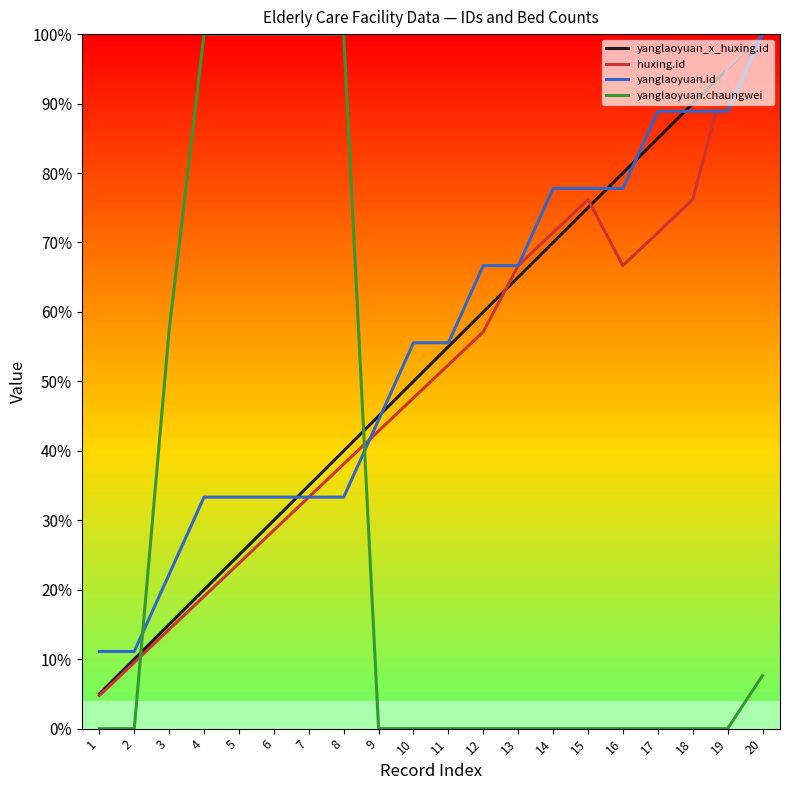

Which series has the widest spread of values?

yanglaoyuan.chaungwei